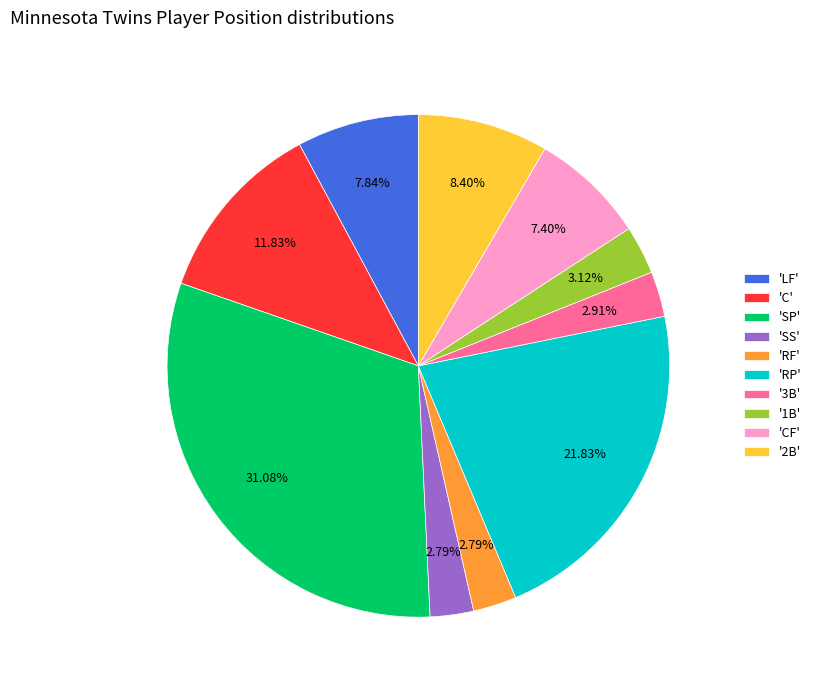

Is there a majority slice in this chart?

No